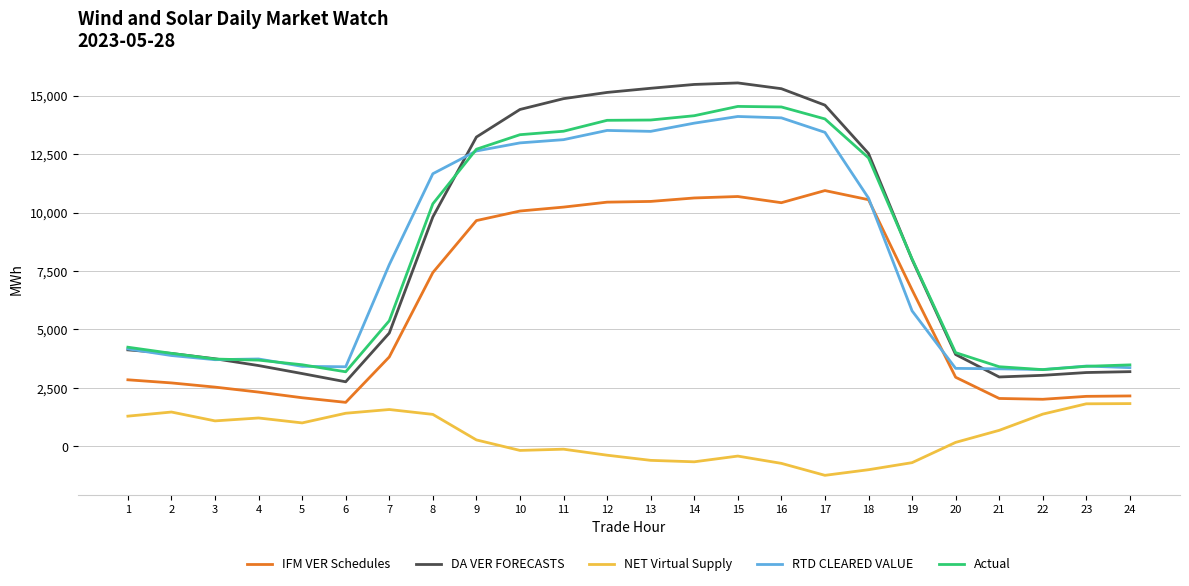

What are all the series names shown in the legend?

IFM VER Schedules, DA VER FORECASTS, NET Virtual Supply, RTD CLEARED VALUE, Actual